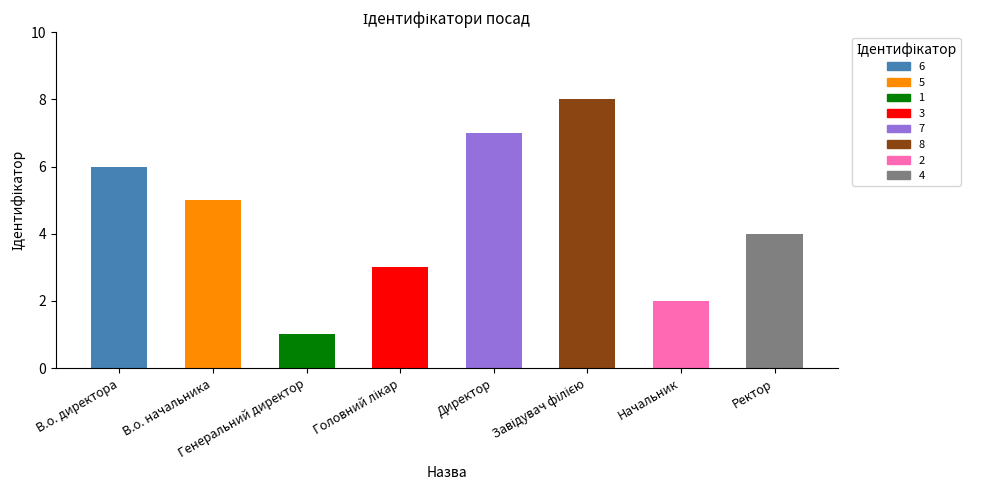

Count the number of values greater than 5.

3